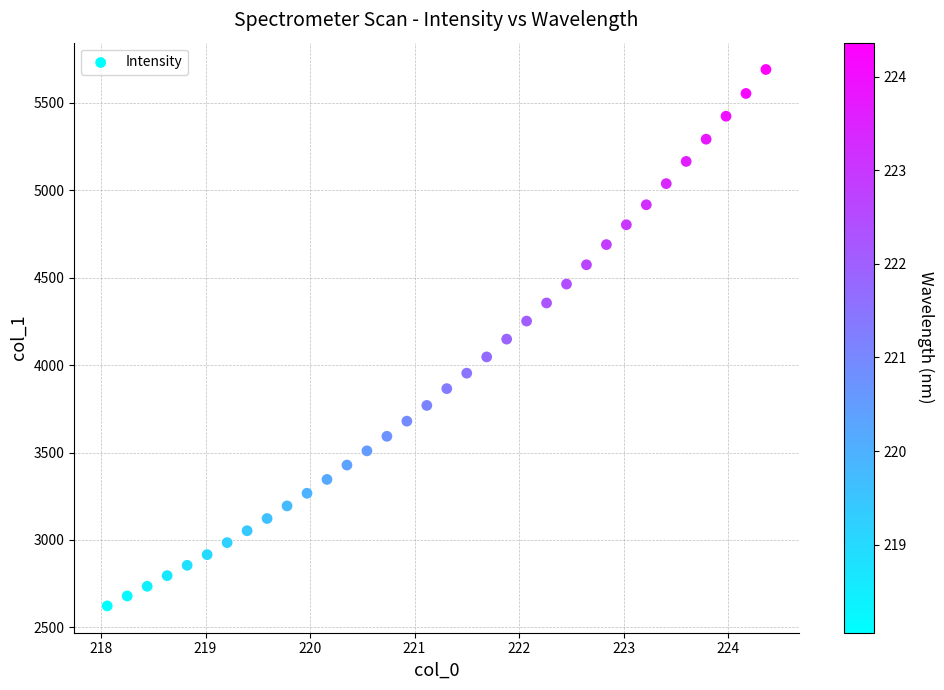

What is the range of Y values (max minus min)?

3065.8